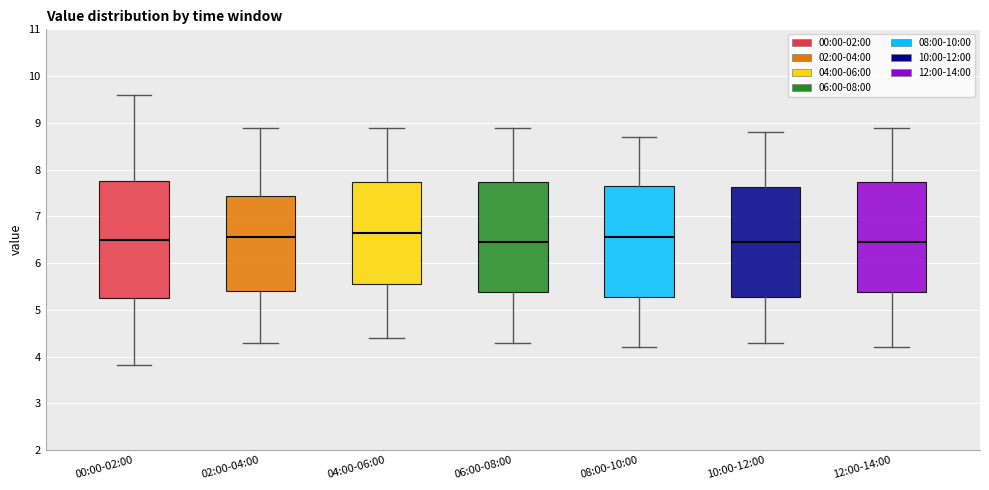

Comparing the boxes themselves (not the whiskers), which one is the tallest?

00:00-02:00